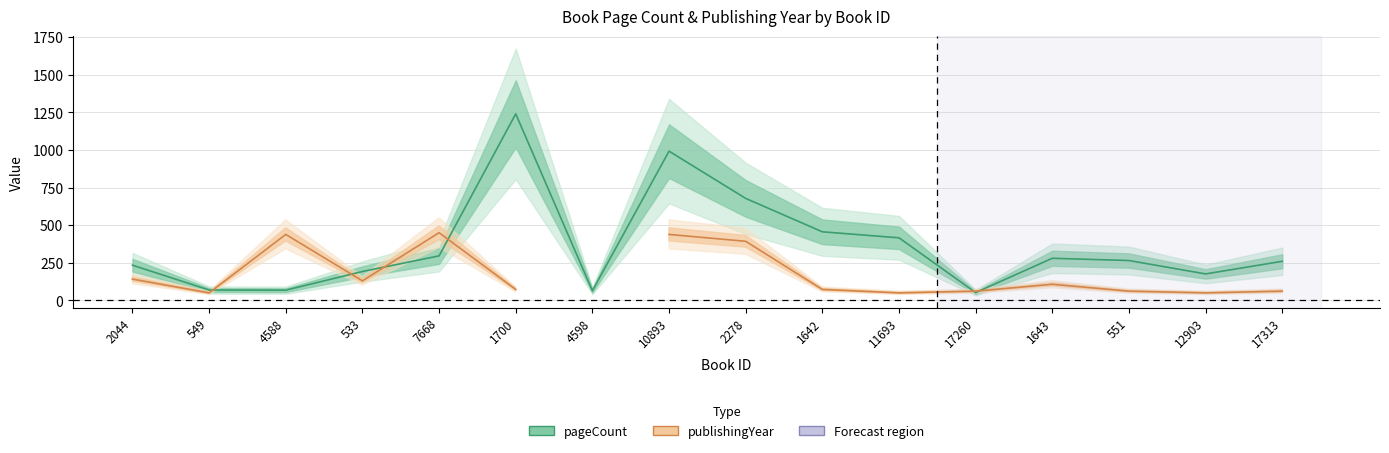

List the labels in order of value, smallest first.

17260, 4598, 4588, 549, 12903, 533, 2044, 17313, 551, 1643, 7668, 11693, 1642, 2278, 10893, 1700